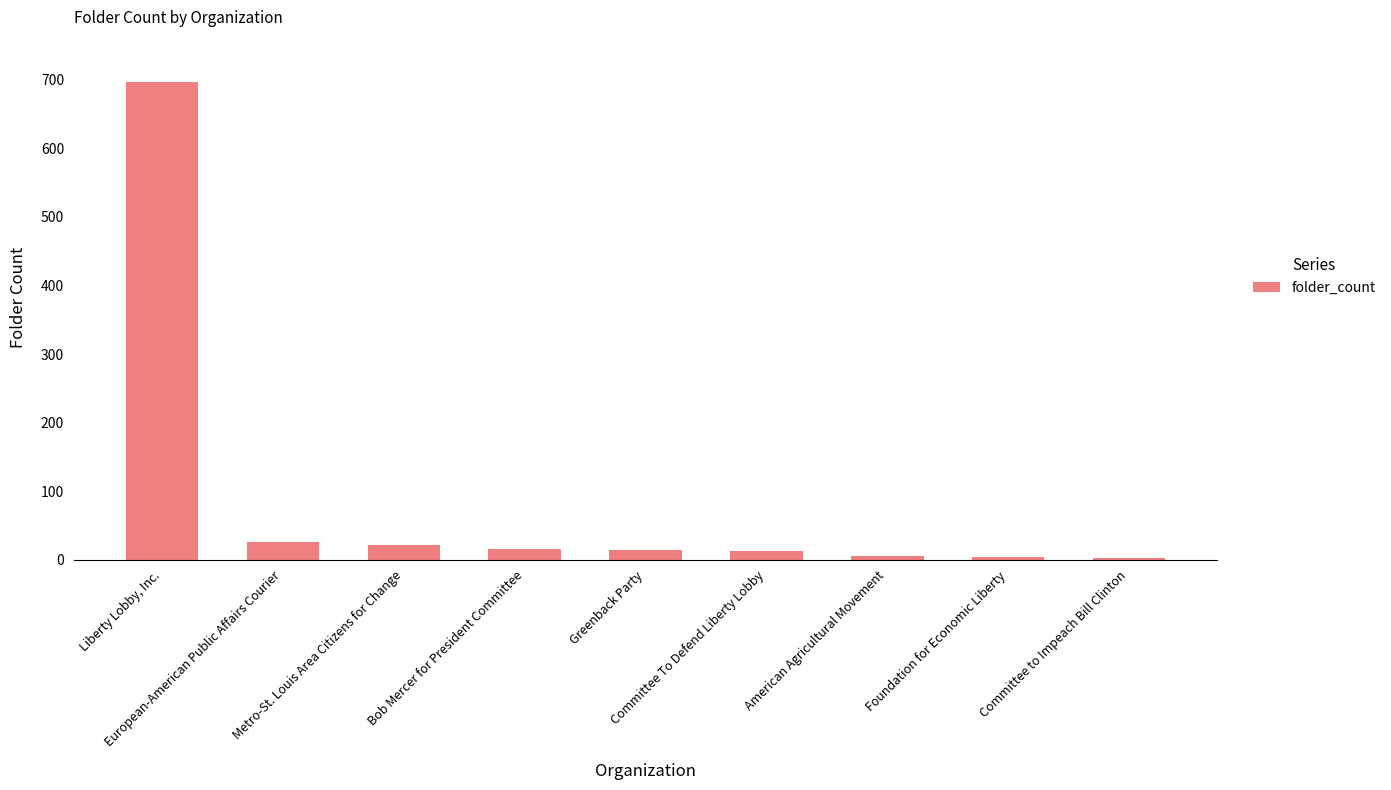

Count the number of data series in this chart.

1